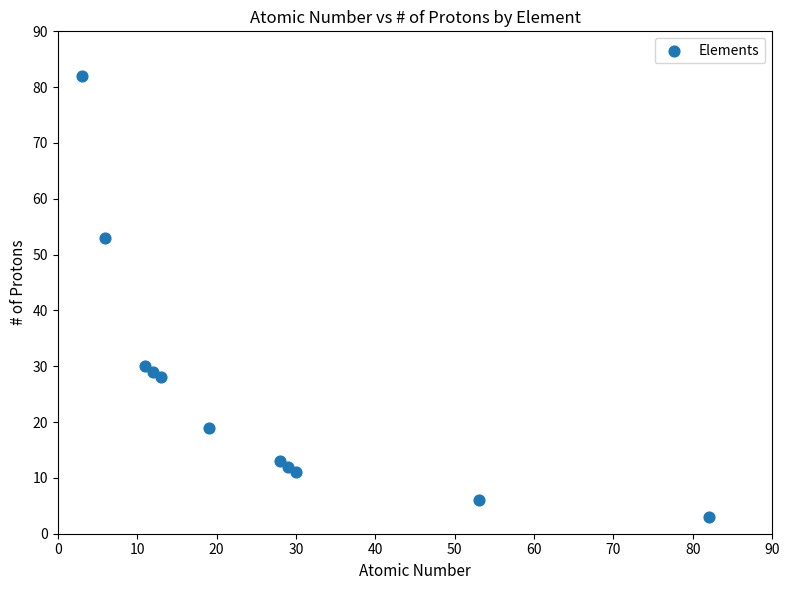

What Y value in the scatter plot is closest to 42?

53